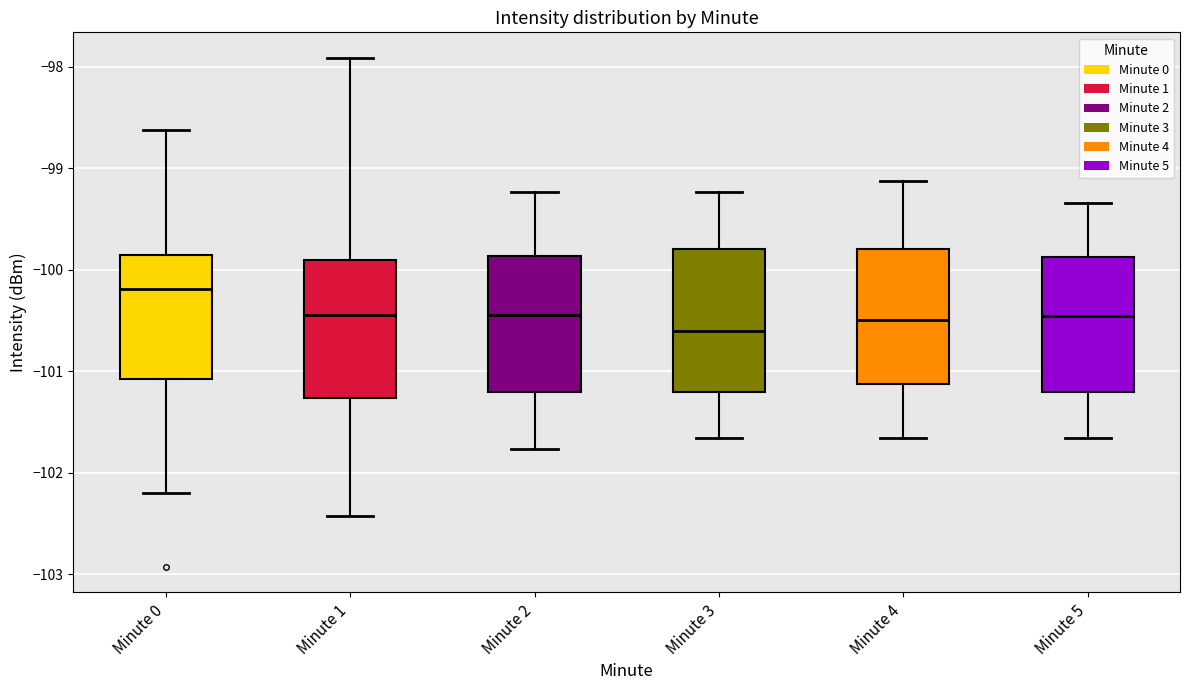

Reading left to right, read every box against the y-axis: the position of its median line, the range the box covers, and the ends of its whiskers. The values are not printed on the chart, so give them approximately, as read against the axis.

Minute 0: median -100.2, box -101.1 to -99.9, whiskers -102.2 to -98.6
Minute 1: median -100.4, box -101.3 to -99.9, whiskers -102.4 to -97.9
Minute 2: median -100.4, box -101.2 to -99.9, whiskers -101.8 to -99.2
Minute 3: median -100.6, box -101.2 to -99.8, whiskers -101.7 to -99.2
Minute 4: median -100.5, box -101.1 to -99.8, whiskers -101.7 to -99.1
Minute 5: median -100.5, box -101.2 to -99.9, whiskers -101.7 to -99.3